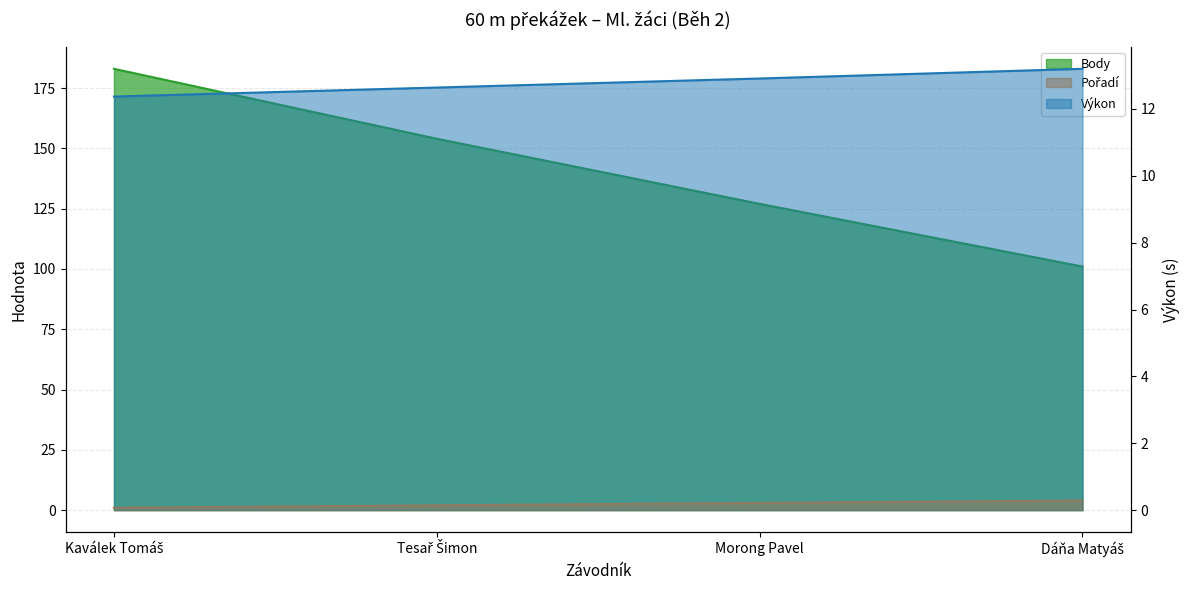

Does the chart display data point markers on the line(s)?

No